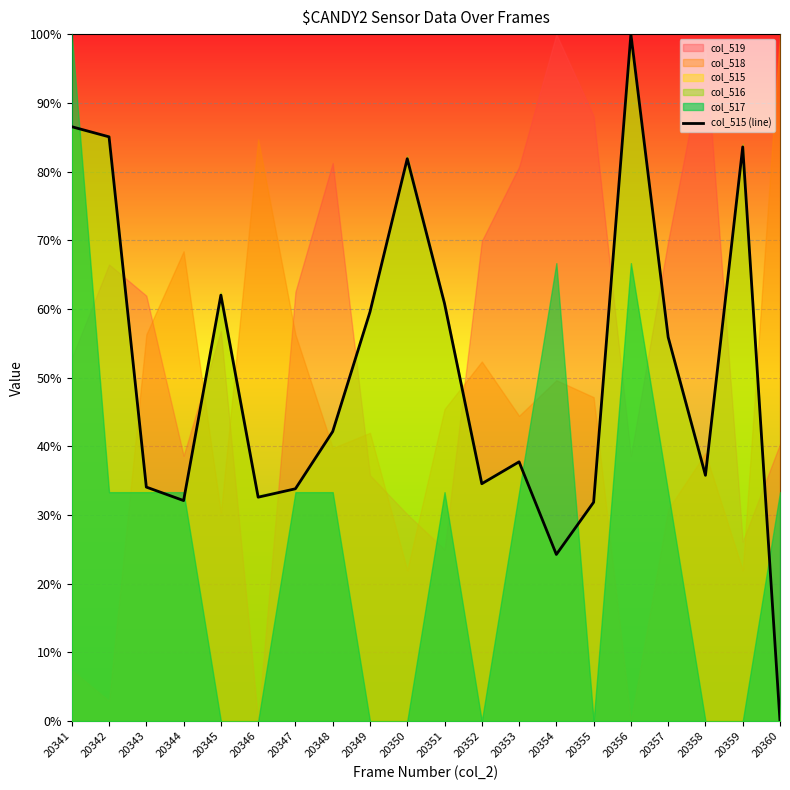

How many values exceed 0?

19